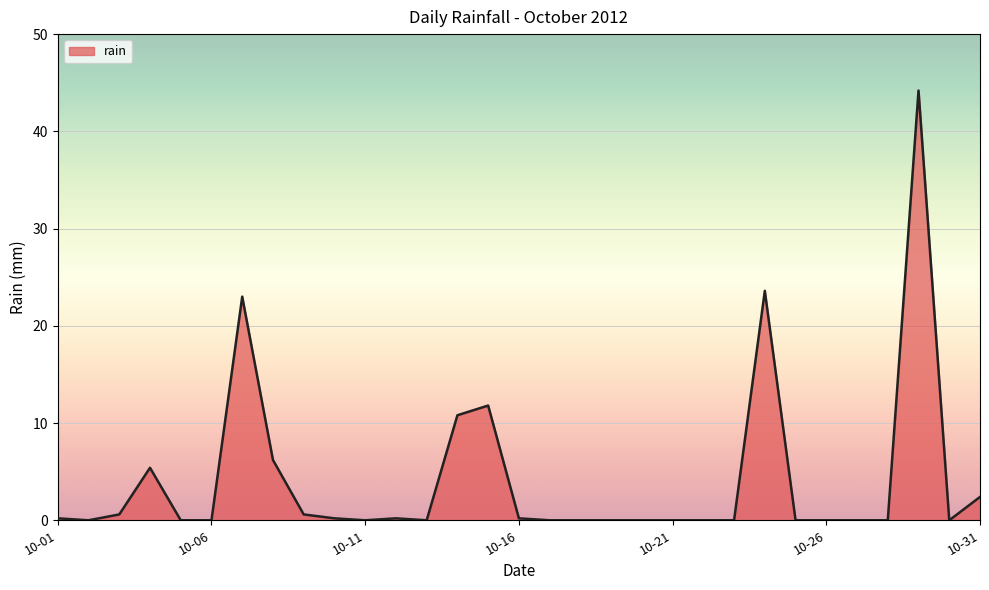

What is the greatest value displayed?

44.2